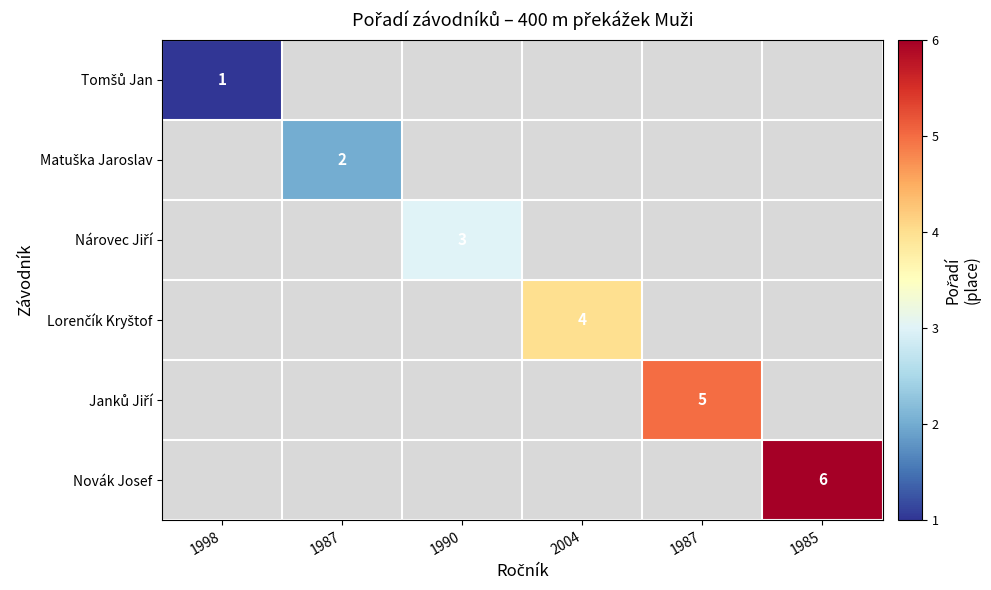

List the series in order of their overall mean, lowest first.

Tomšů Jan, Matuška Jaroslav, Nárovec Jiří, Lorenčík Kryštof, Janků Jiří, Novák Josef